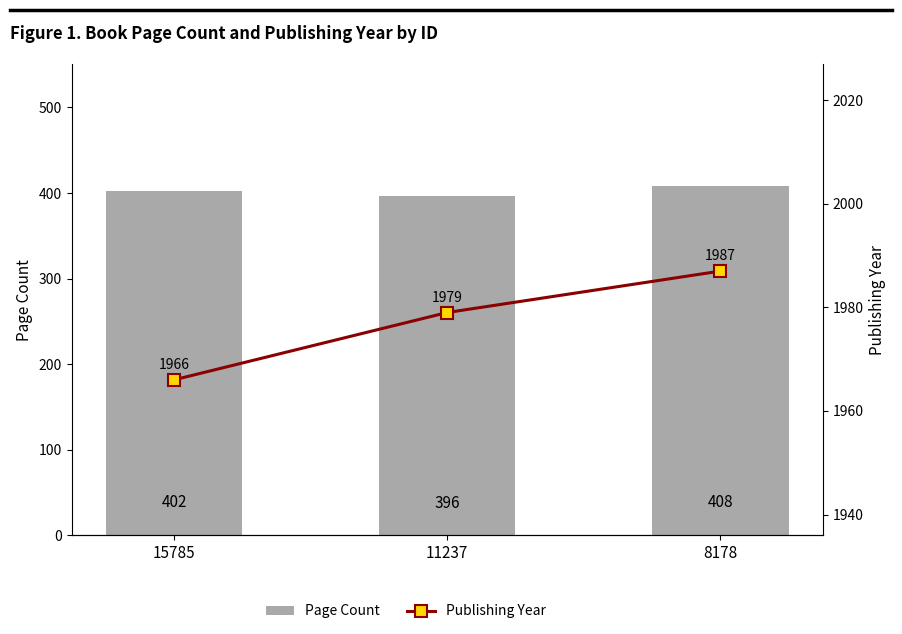

Which has a higher value, 11237 or 15785?

15785